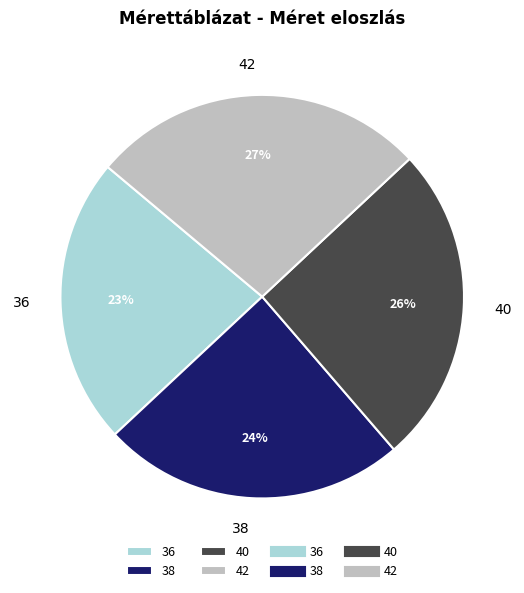

True or false: 40 accounts for 38% of the total.

False